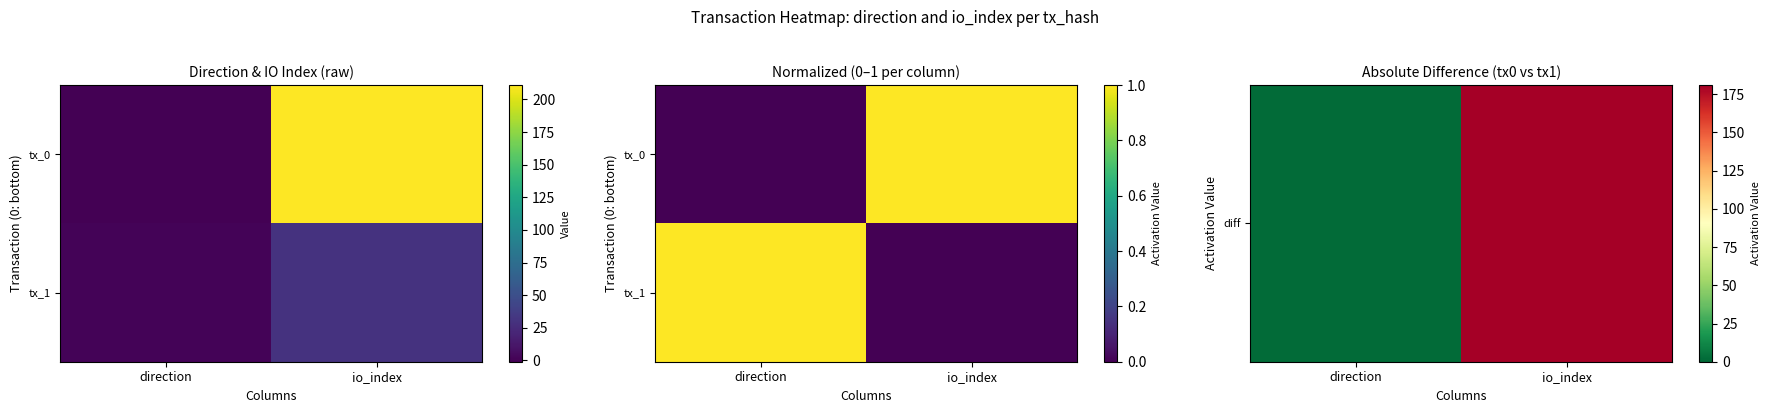

Between io_index and direction, which is larger?

io_index